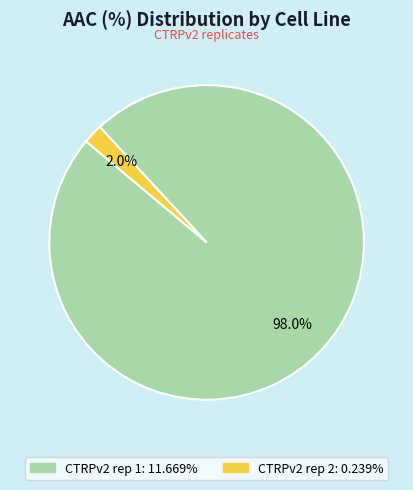

Do CTRPv2 rep 1 and CTRPv2 rep 2 together represent more than half of the pie?

Yes